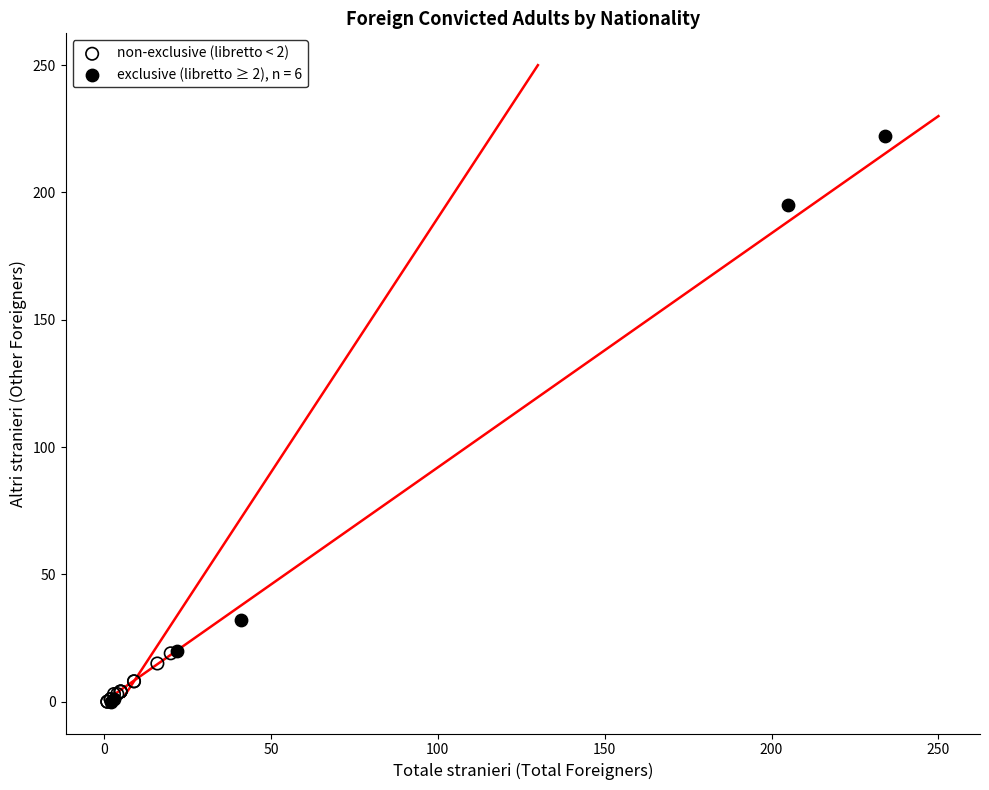

Which series has the largest Y range (max minus min)?

exclusive (libretto ≥ 2), n = 6